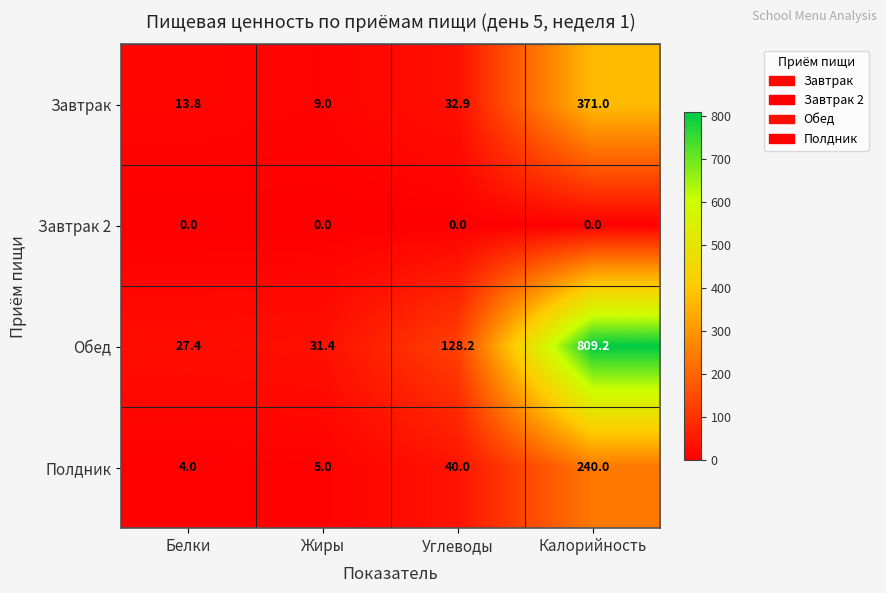

What is the difference between the highest and lowest values at Калорийность?

809.2